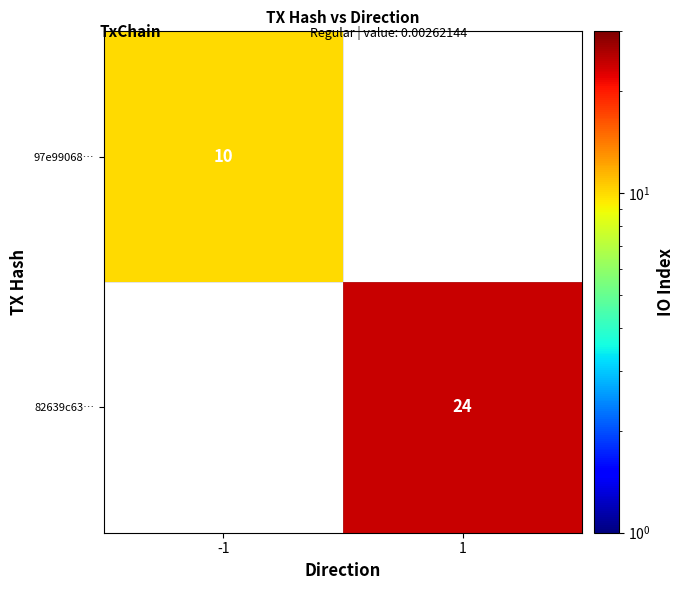

The 82639c63… series shows 39 at 1. True or false?

False